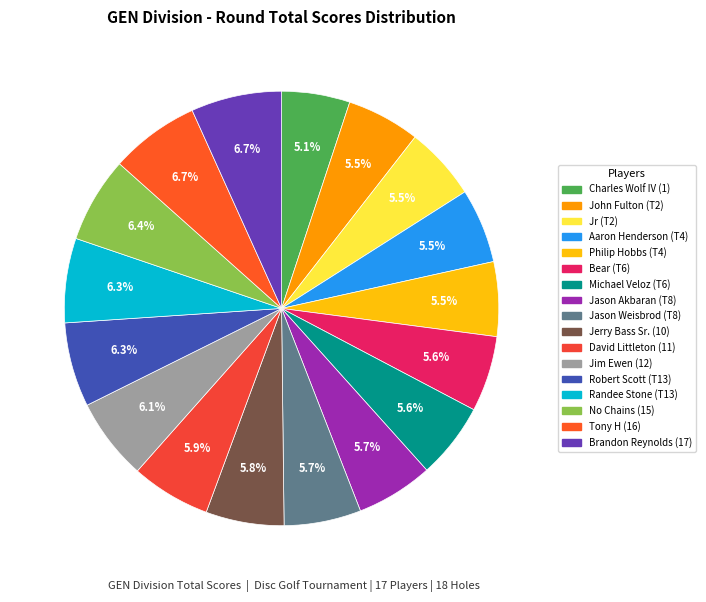

To the nearest percent, what is the average slice percentage?

6%